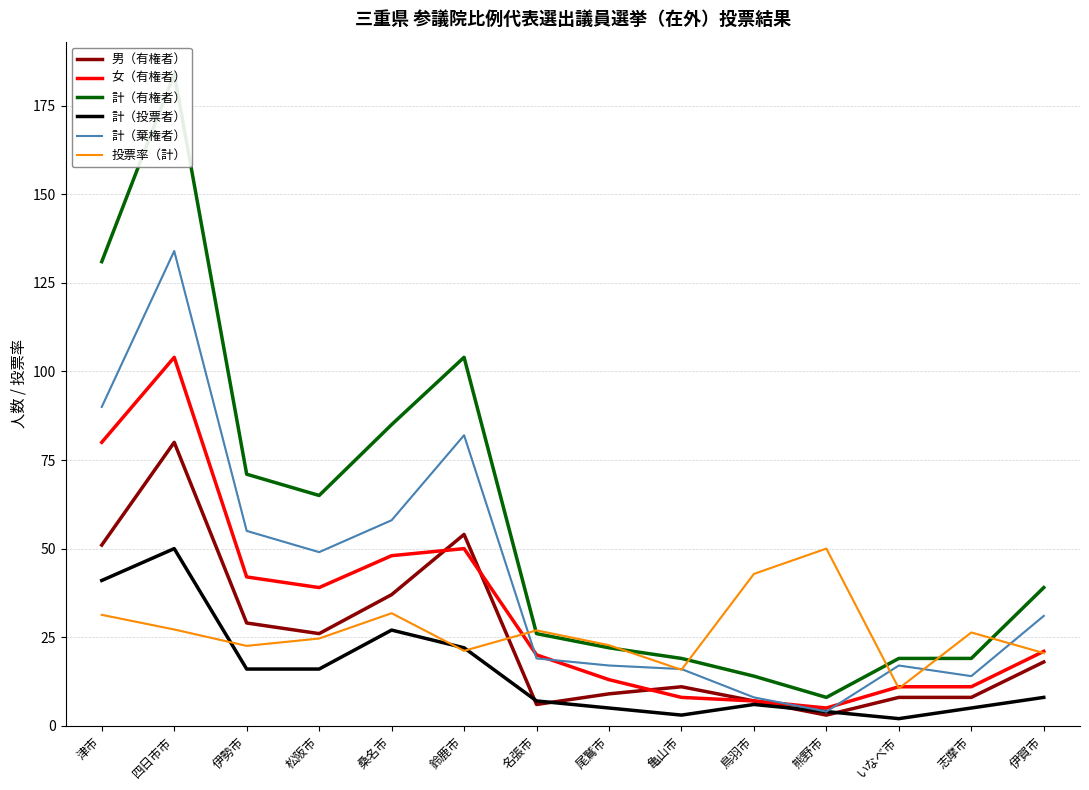

The value of 女（有権者） at 松阪市 is 53.4. True or false?

False